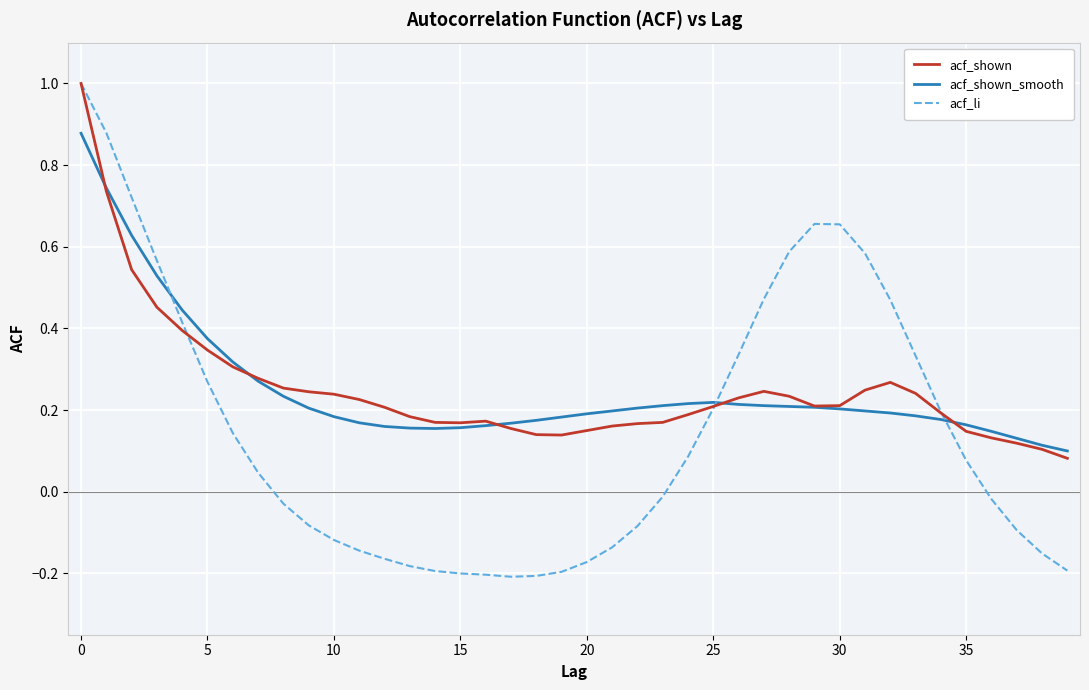

What is the greatest value displayed?

1.0